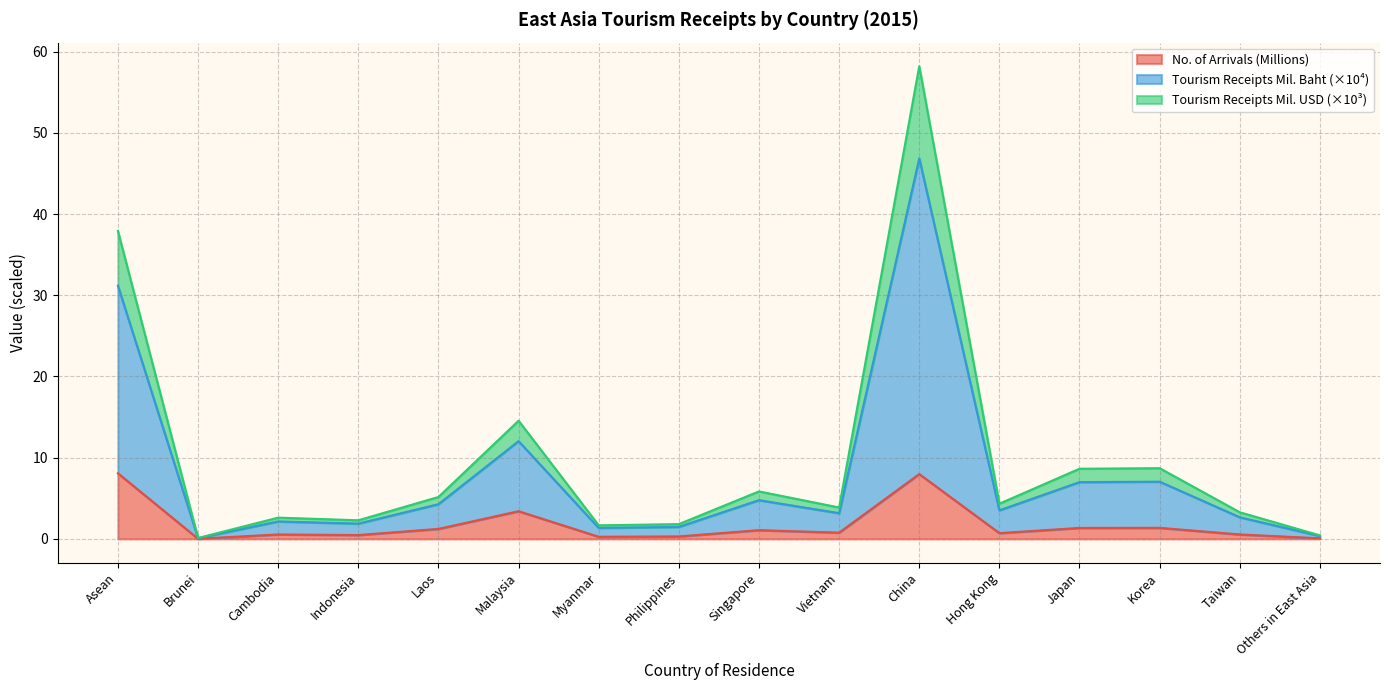

True or false: No. of Arrivals and Tourism Receipts (Mil. USD) cross at least once.

False